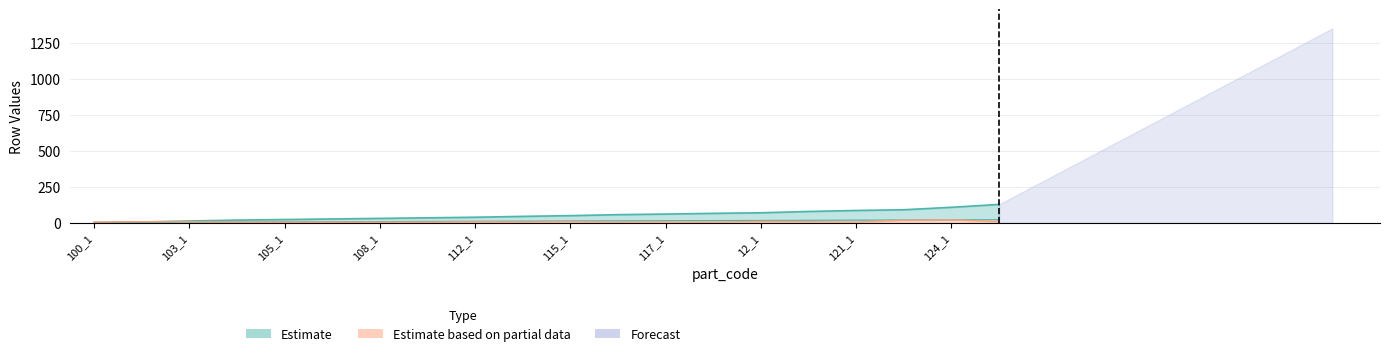

At which category is the sum across all series the highest?

125_1